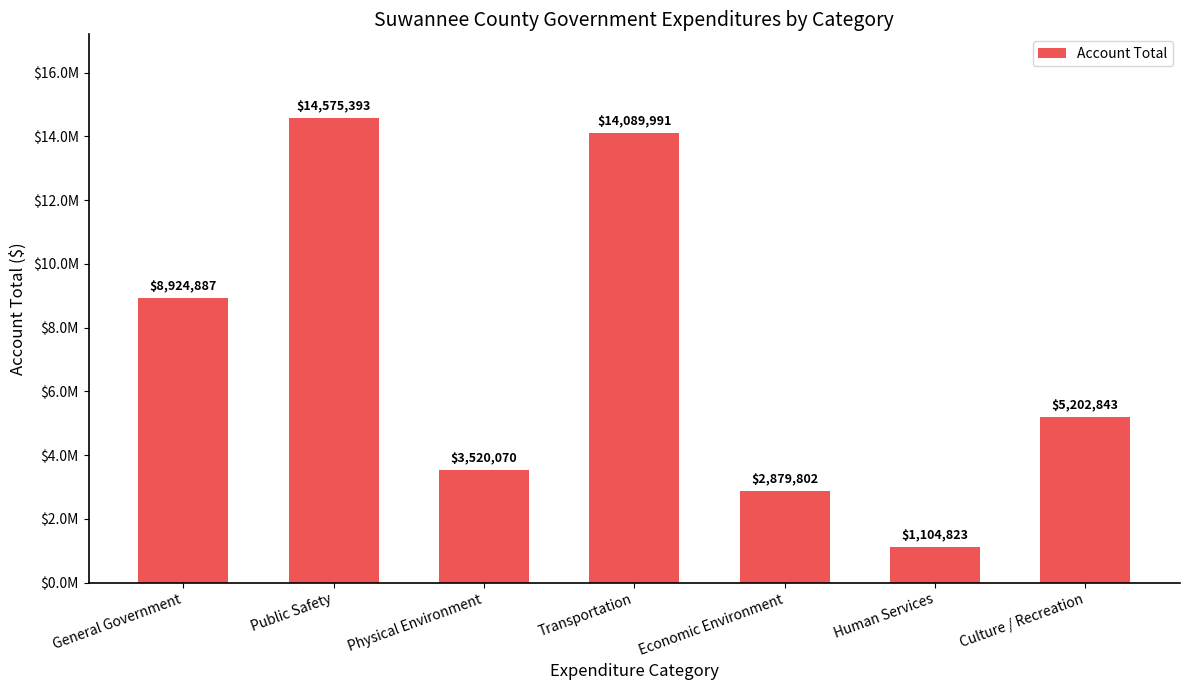

What value does the data have at Human Services, to the nearest 50?

1104800